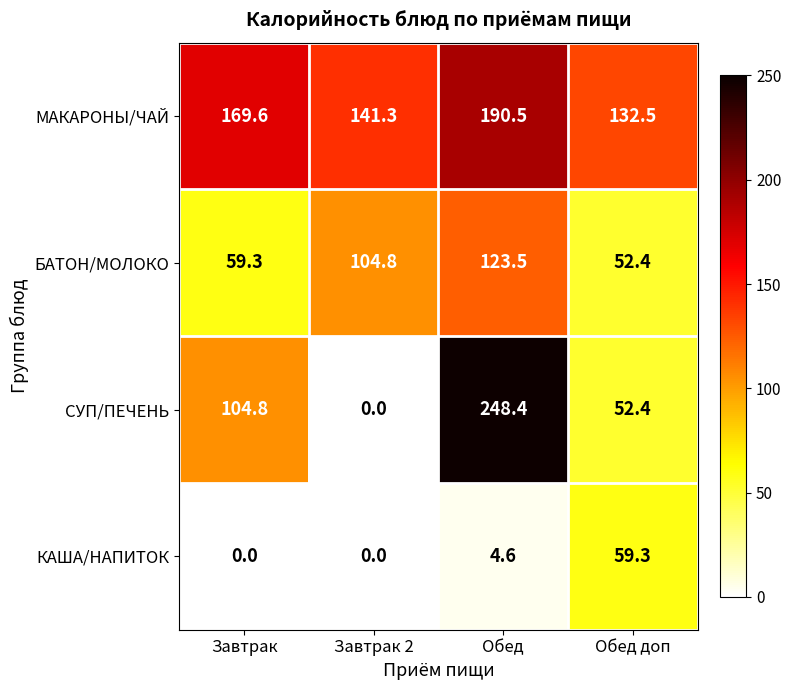

At which category is the sum across all series the highest?

Обед